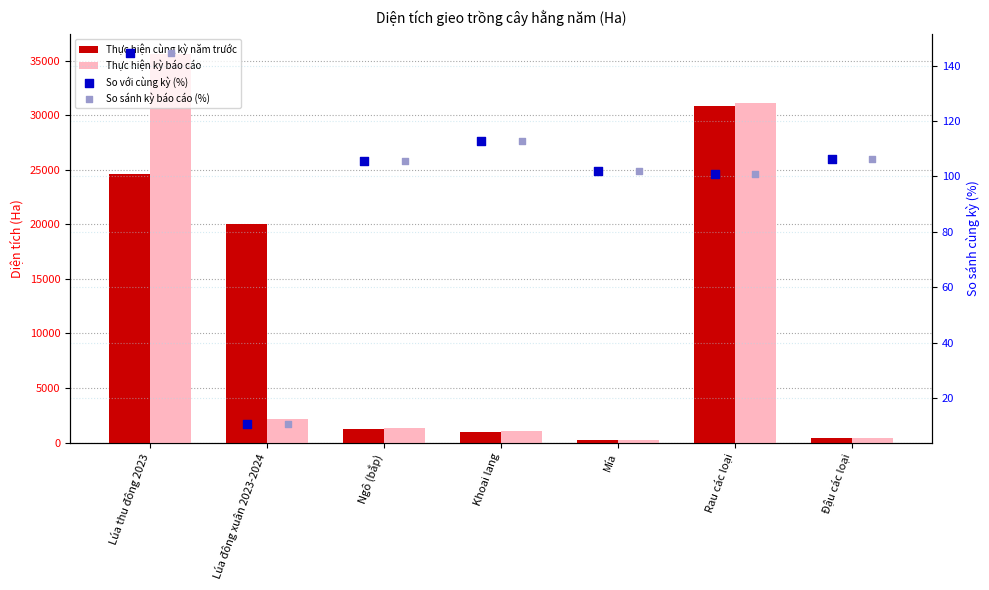

What are all the series names shown in the legend?

Thực hiện cùng kỳ năm trước, Thực hiện kỳ báo cáo, So với cùng kỳ (%), So sánh kỳ báo cáo (%)